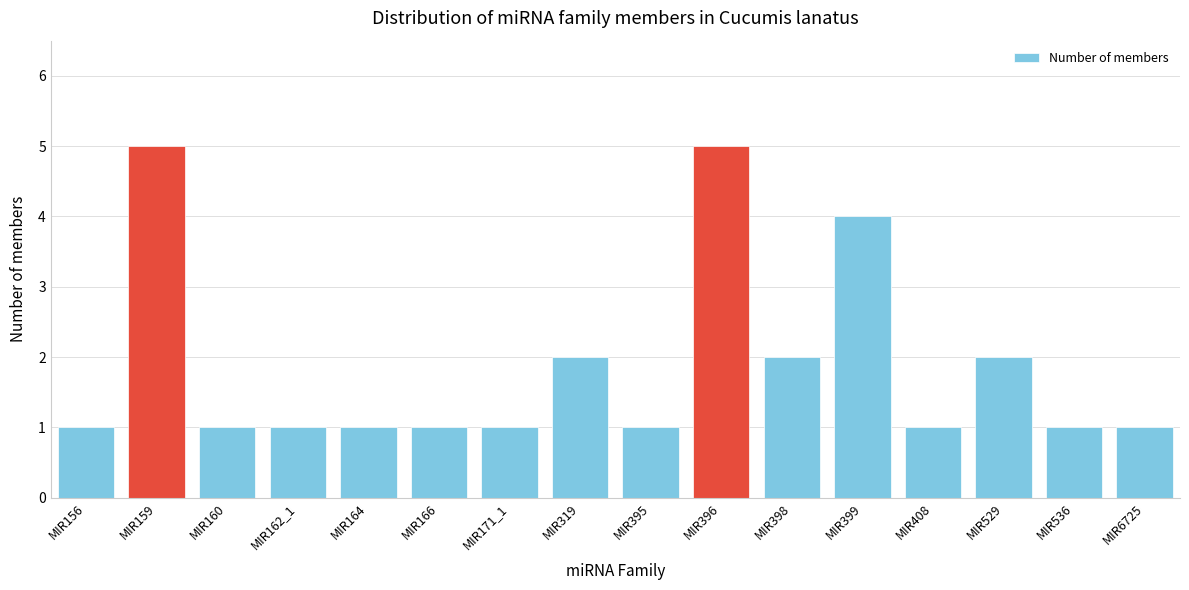

Reading left to right, transcribe all the data shown in this chart.

MIR156=1	MIR159=5	MIR160=1	MIR162_1=1	MIR164=1	MIR166=1	MIR171_1=1	MIR319=2	MIR395=1	MIR396=5	MIR398=2	MIR399=4	MIR408=1	MIR529=2	MIR536=1	MIR6725=1